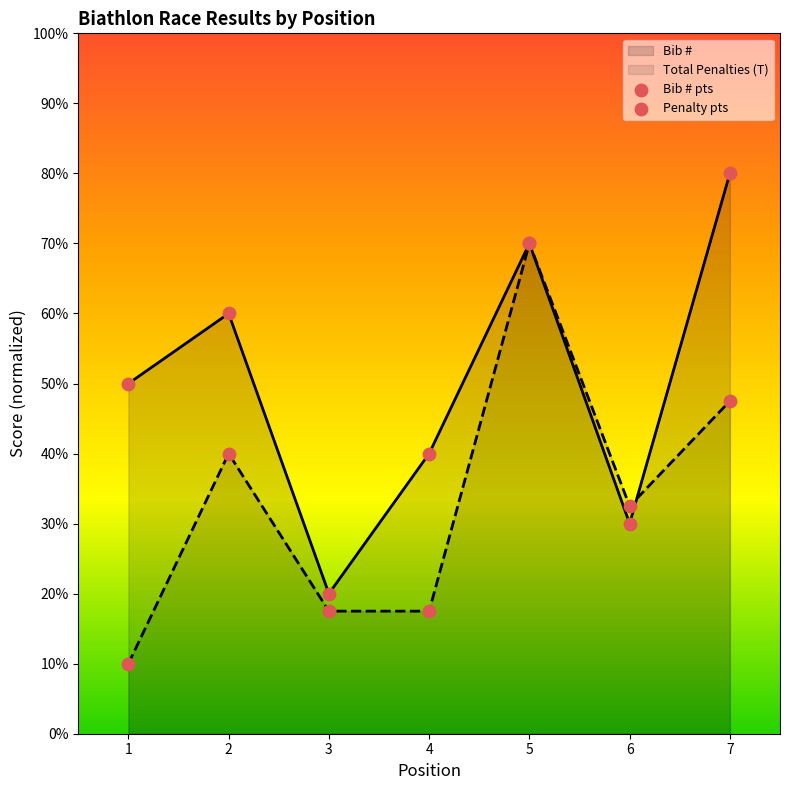

Which series contains the highest Y value?

Bib # pts